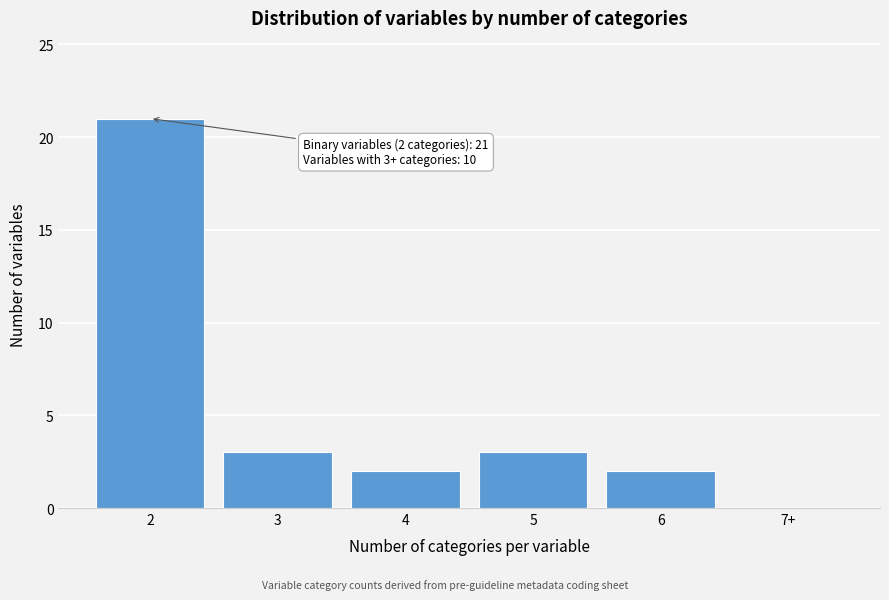

Reading right to left, what are all the values shown in this chart?

7+=0	6=2	5=3	4=2	3=3	2=21